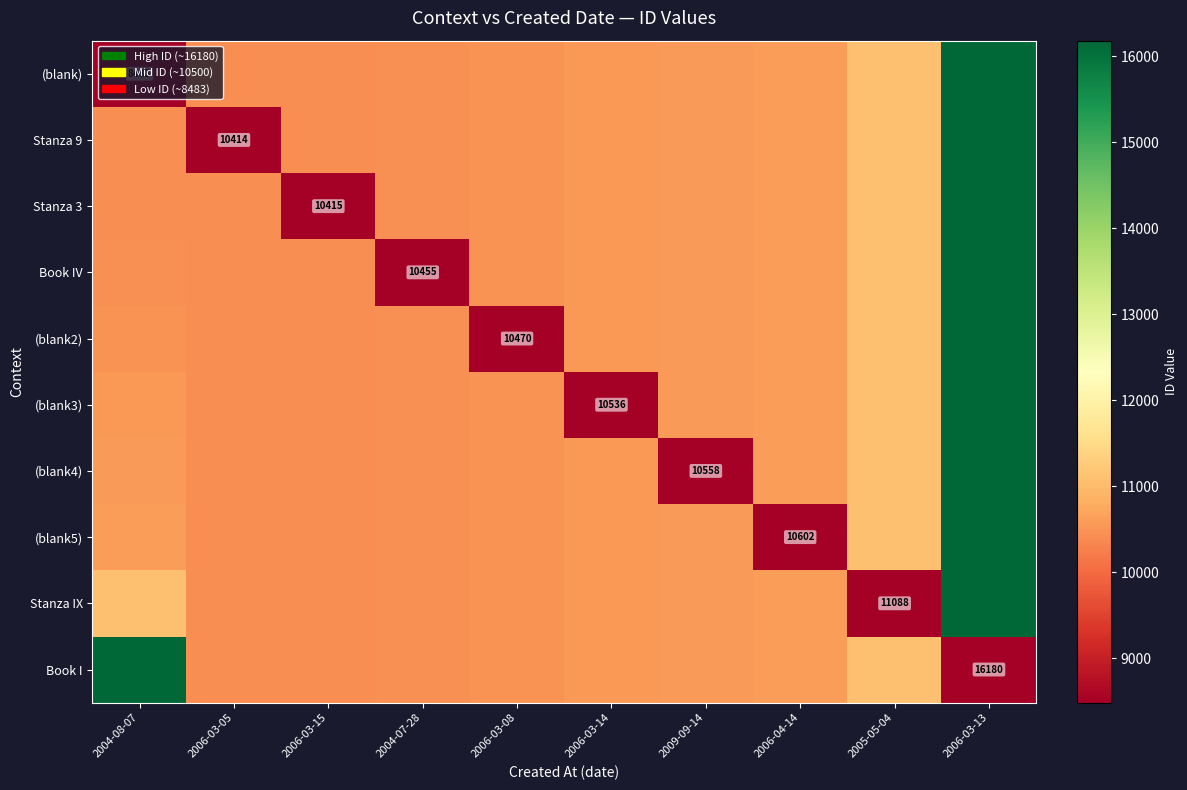

What is the difference between the second highest and second lowest values in the (blank4) series?

674